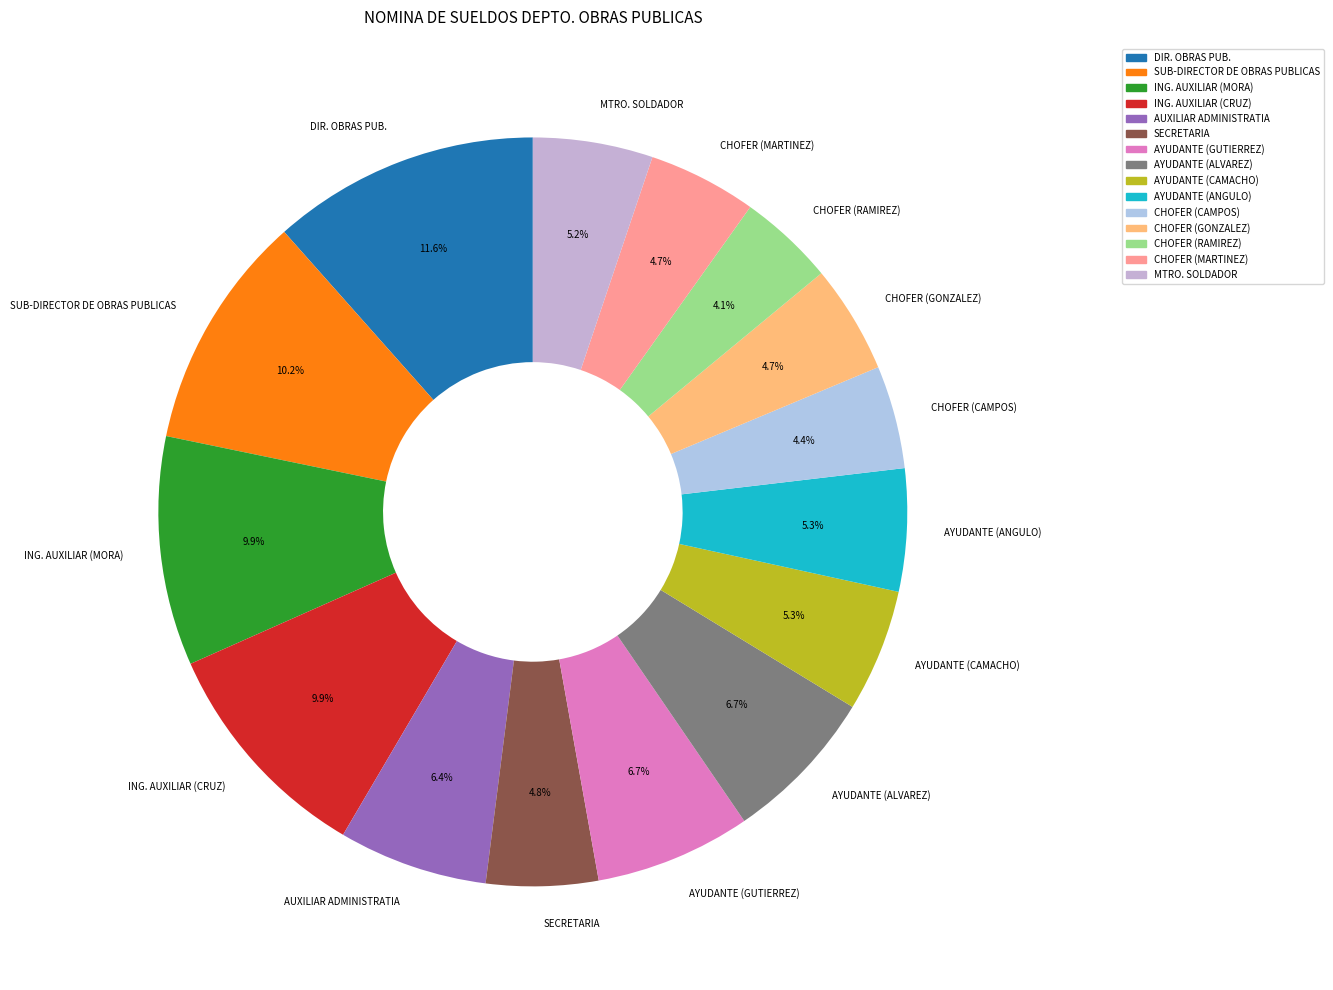

Which slice is the largest?

DIR. OBRAS PUB.